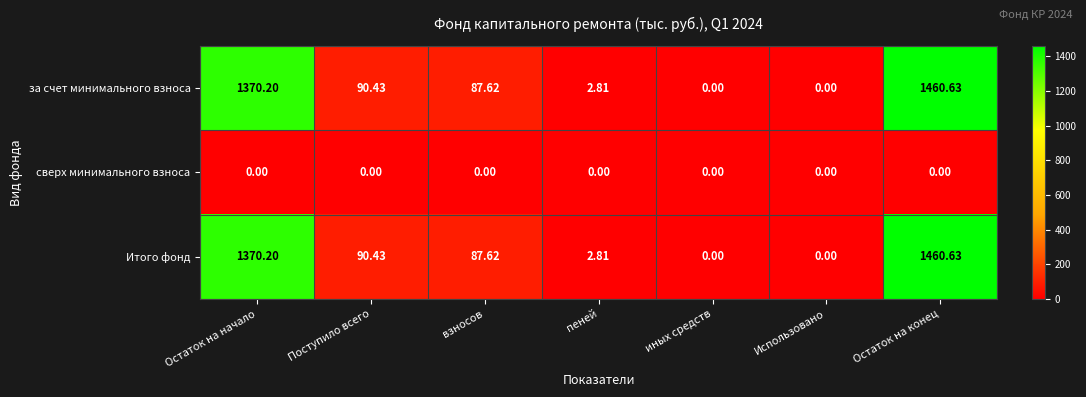

At which category is the sum across all series the highest?

Остаток на конец